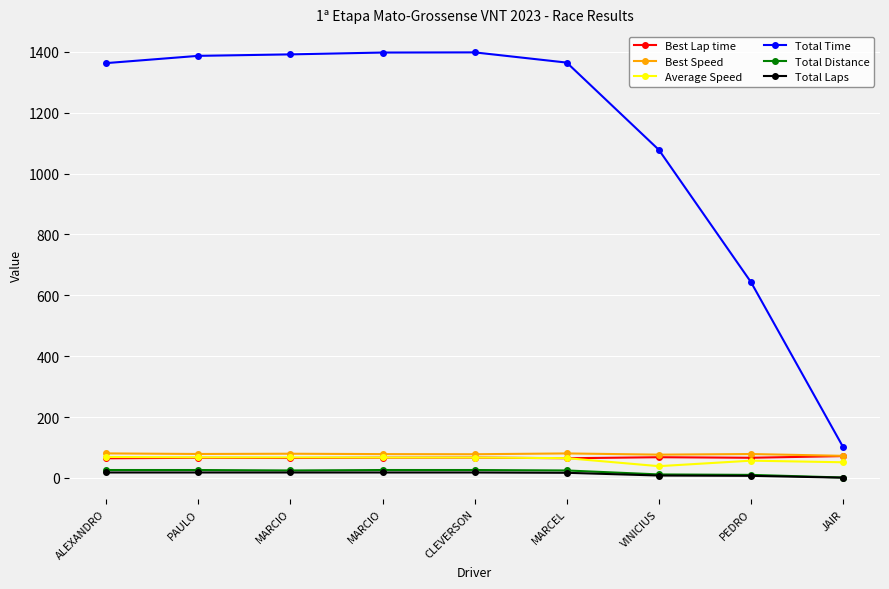

Count the number of categories in the chart.

9